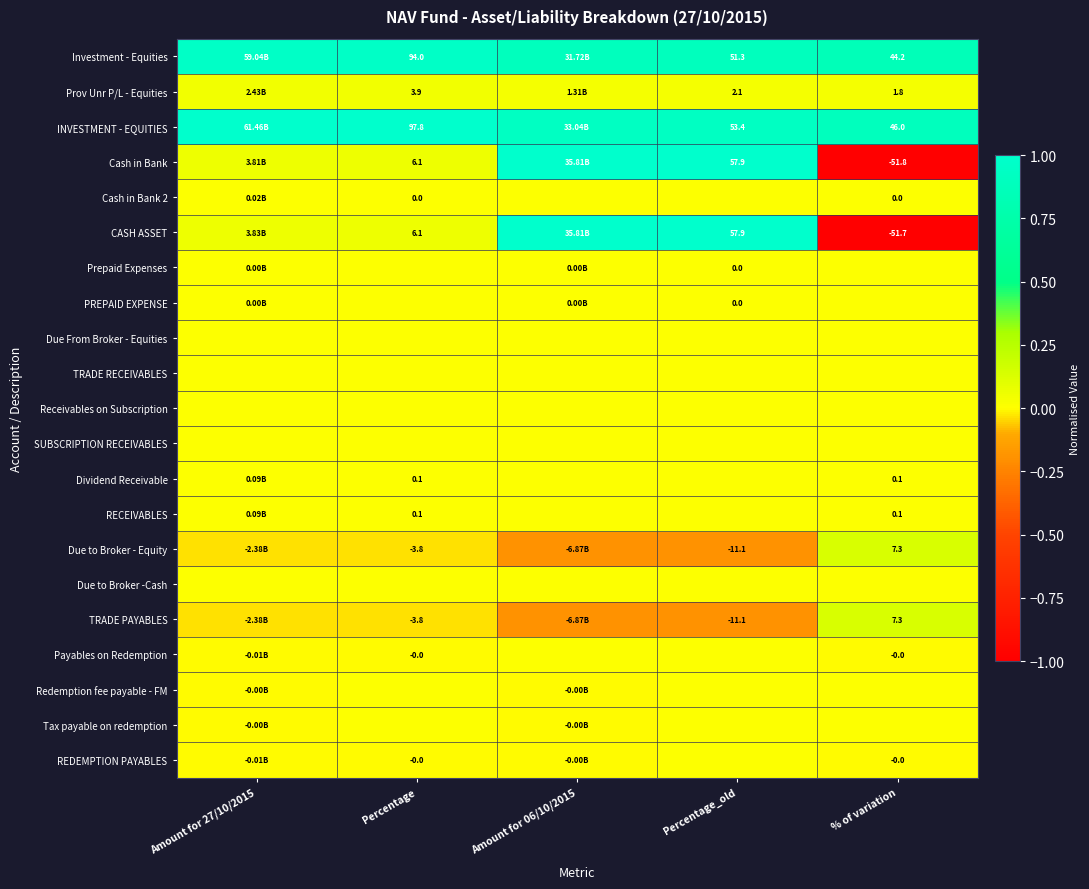

At which category is the sum across all series the highest?

Percentage_old